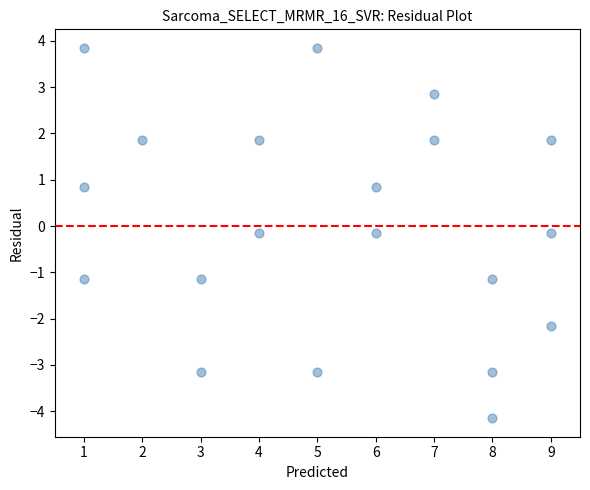

What is the range of Y values (max minus min)?

8.0